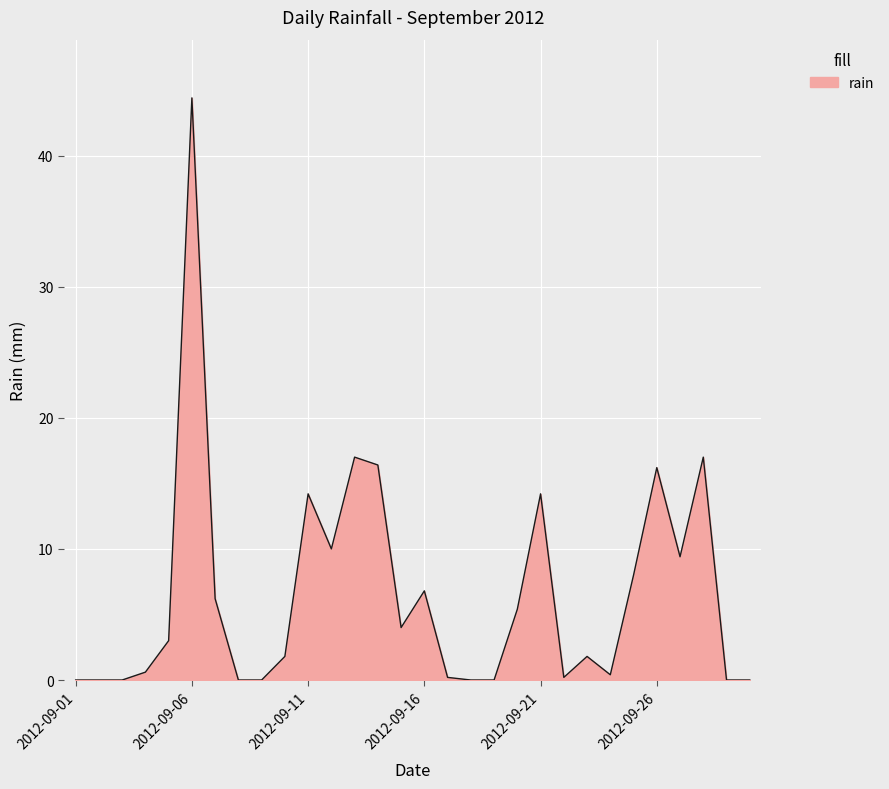

What is the average value?

6.6